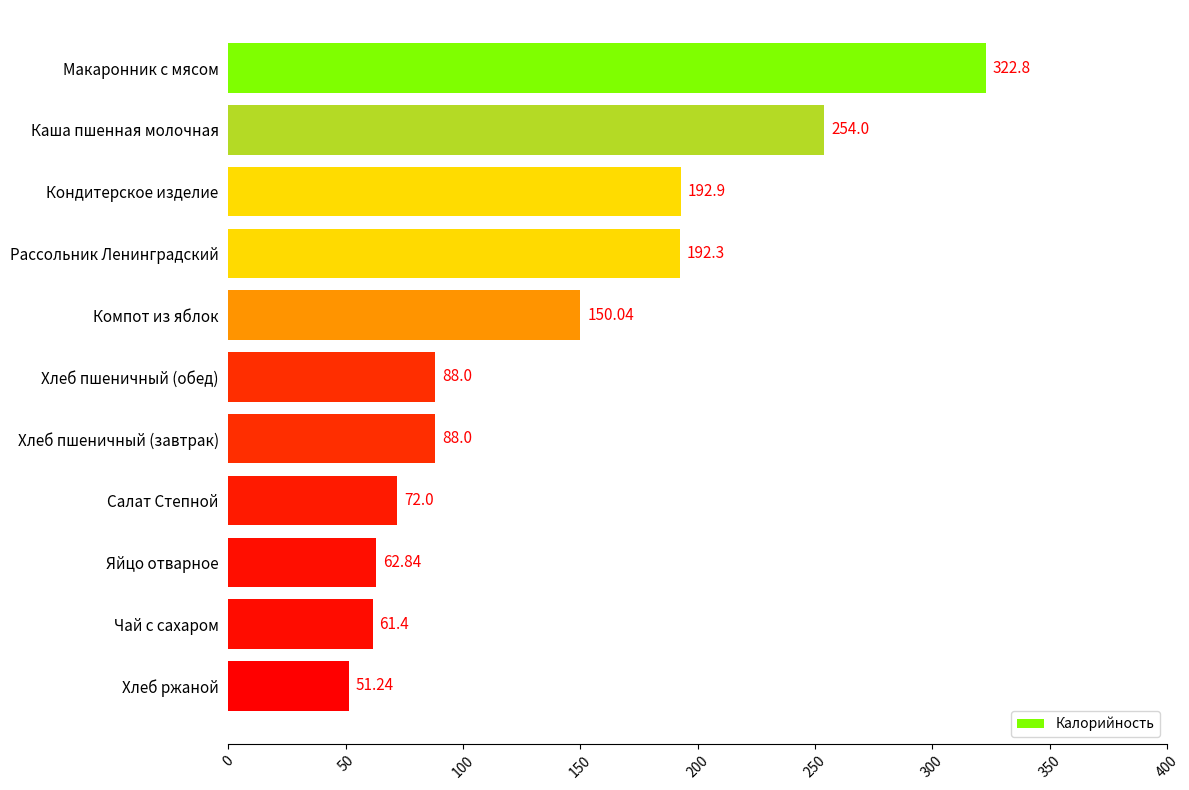

At which label is the value closest to 187?

Рассольник Ленинградский